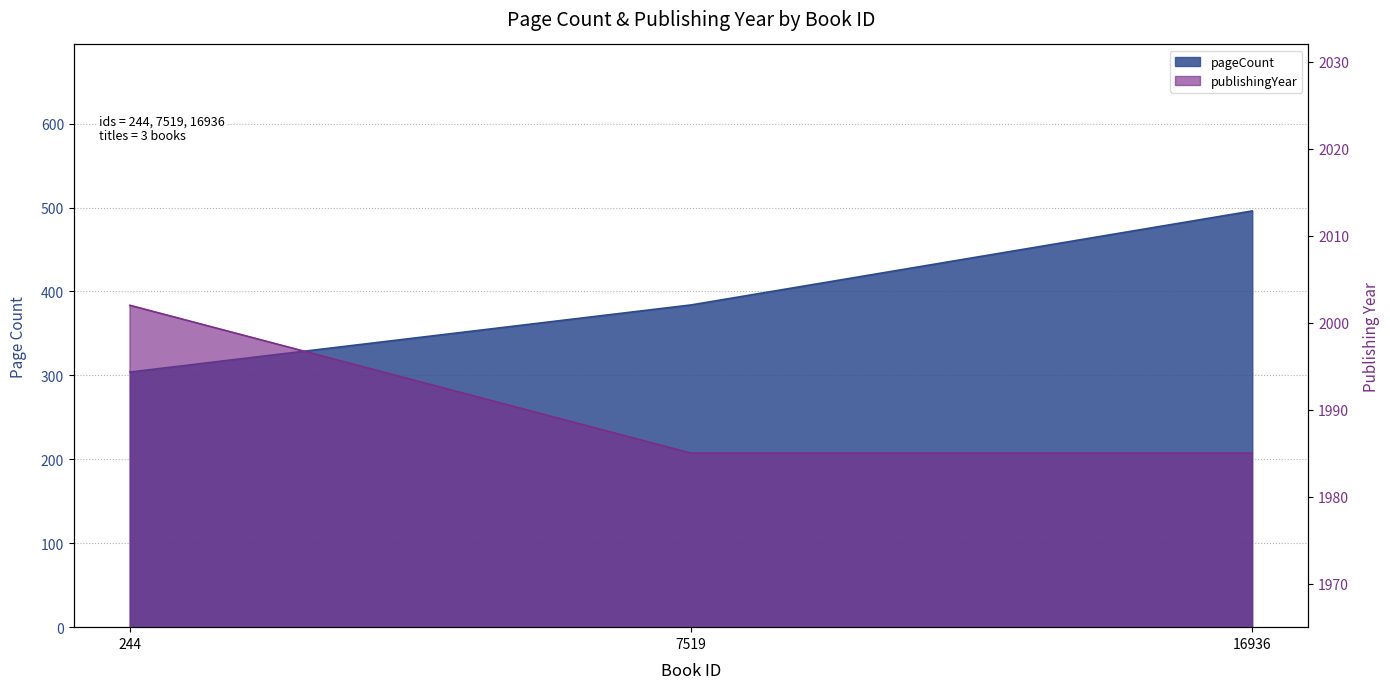

Rank the series at 244 from highest to lowest value.

publishingYear, pageCount